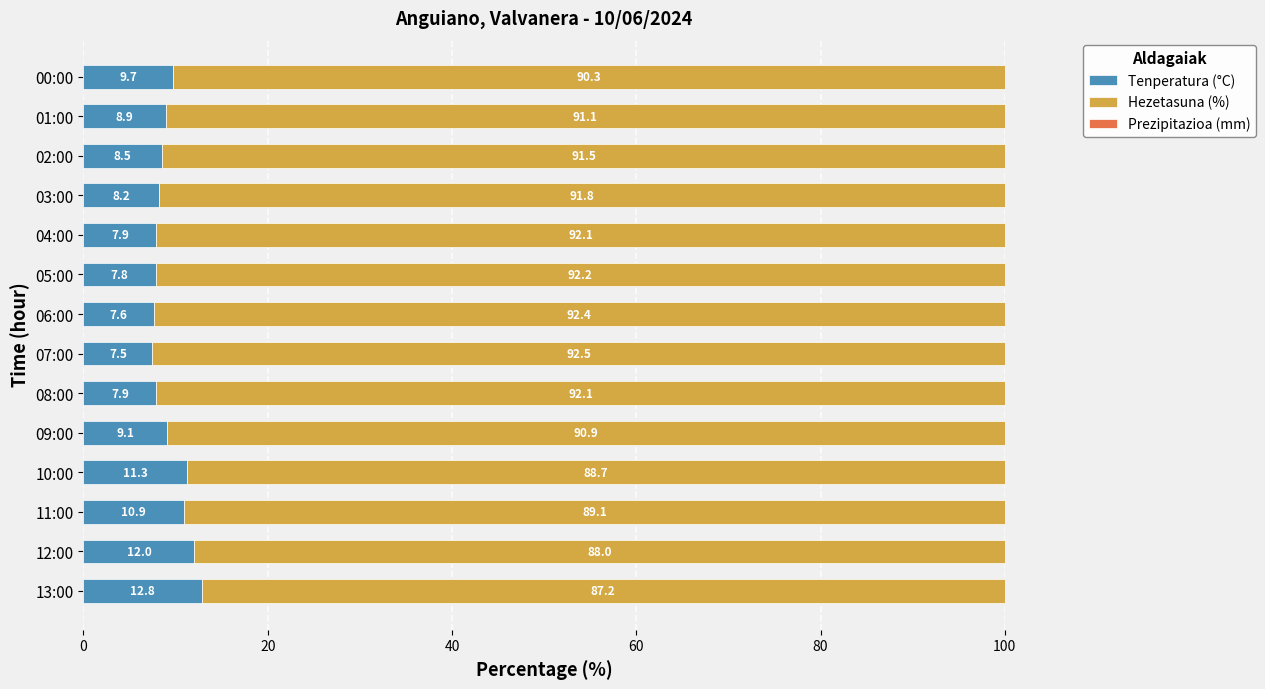

What is the lowest value of the Tenperatura (°C) series?

7.5